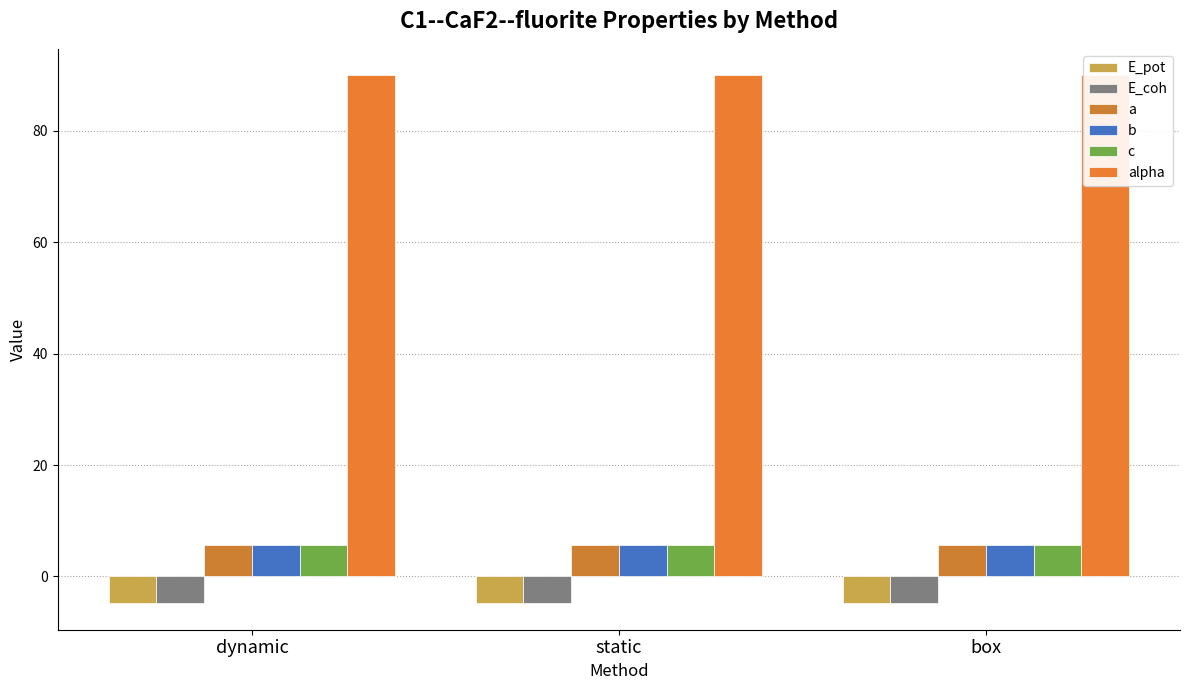

What is the label of the 1st bar from the left?

dynamic